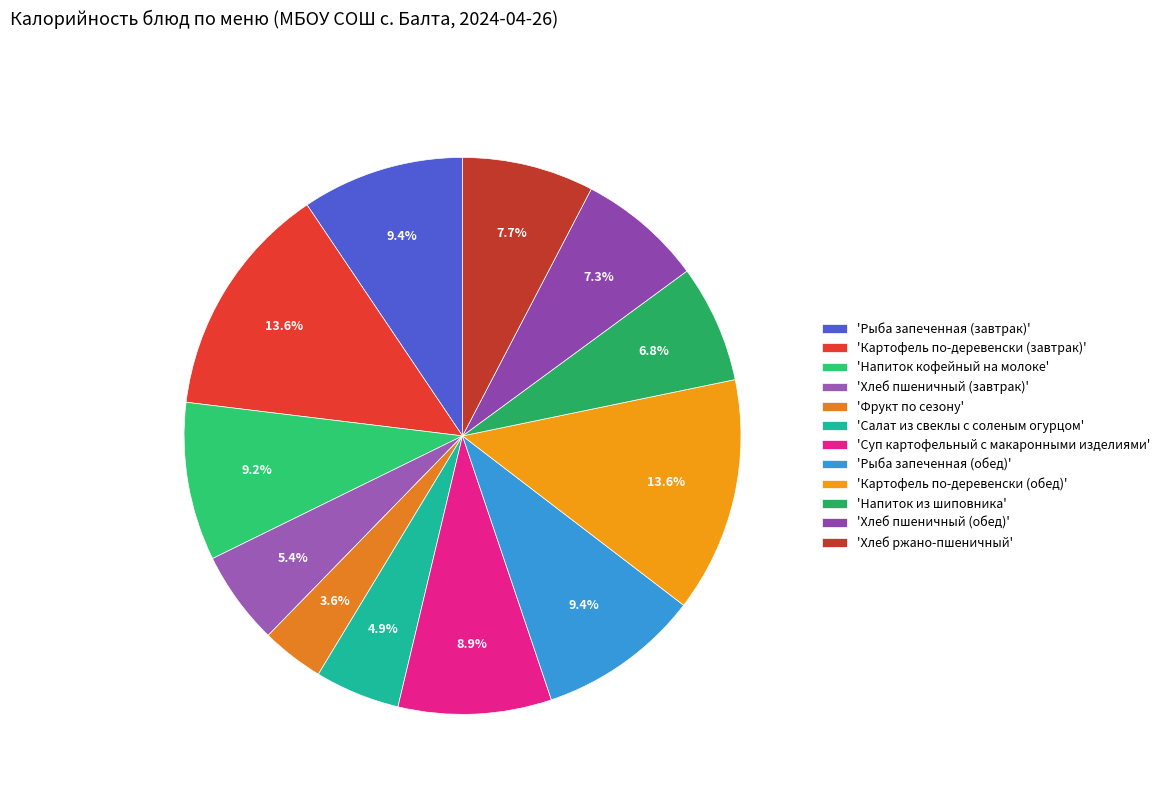

Which category has the biggest portion of the pie?

Картофель по-деревенски (завтрак)